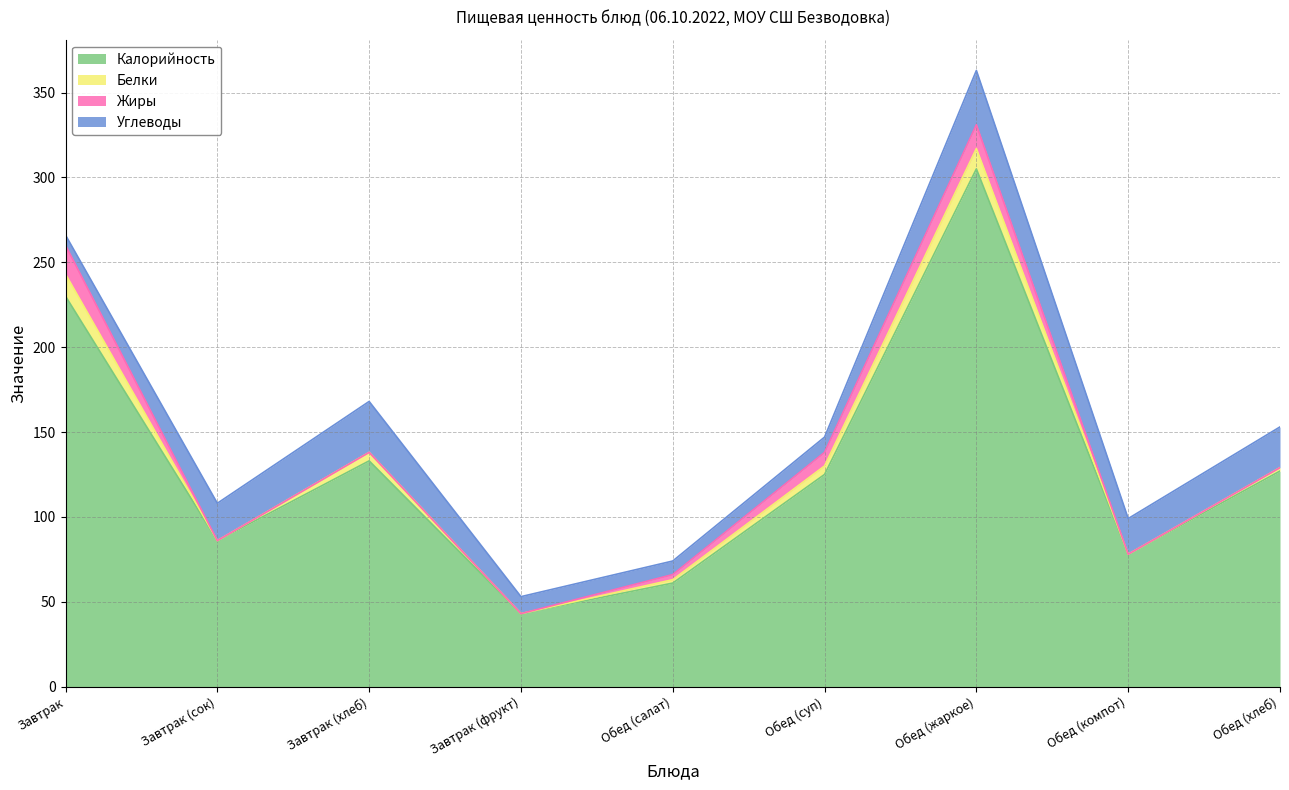

The Жиры series shows -6 at Завтрак (сок). True or false?

False